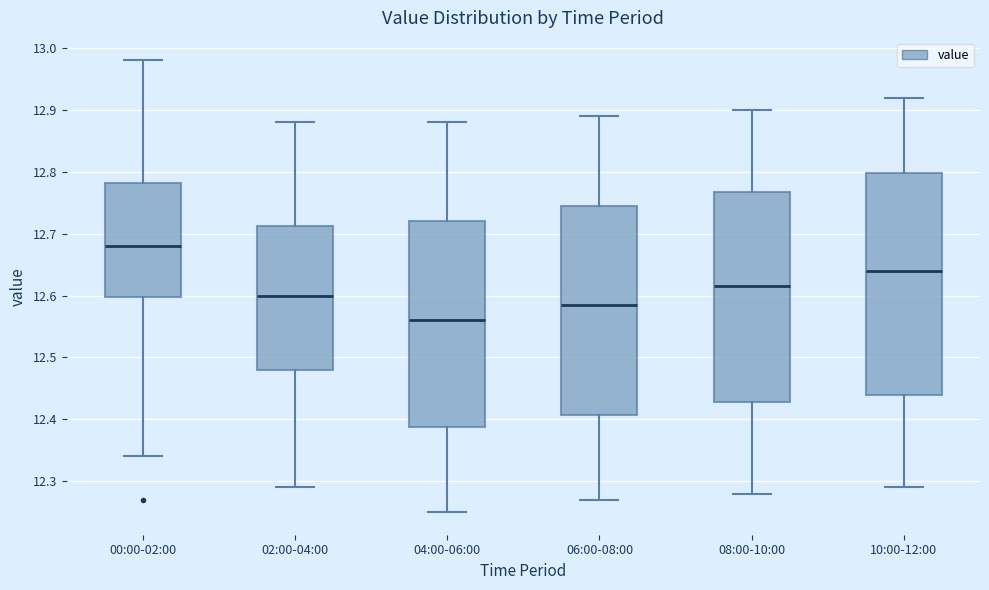

Which box's median line is the lowest?

04:00-06:00